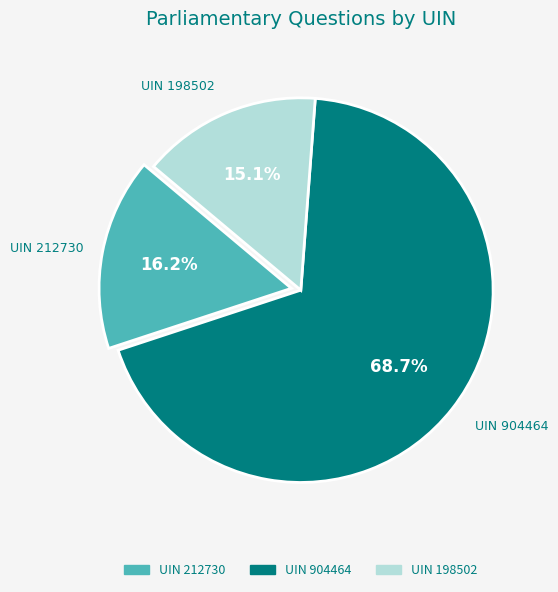

What is the majority slice?

UIN 904464